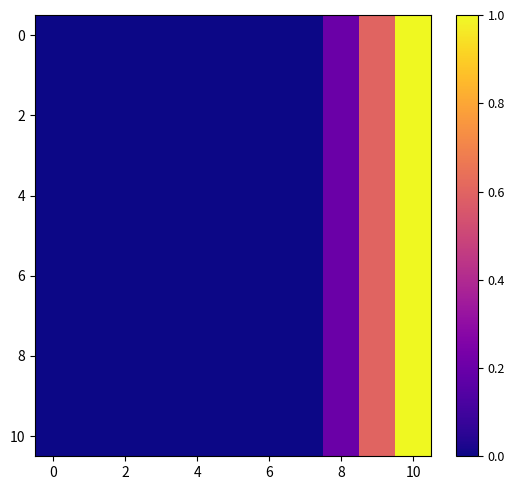

At which category is the sum across all series the highest?

10